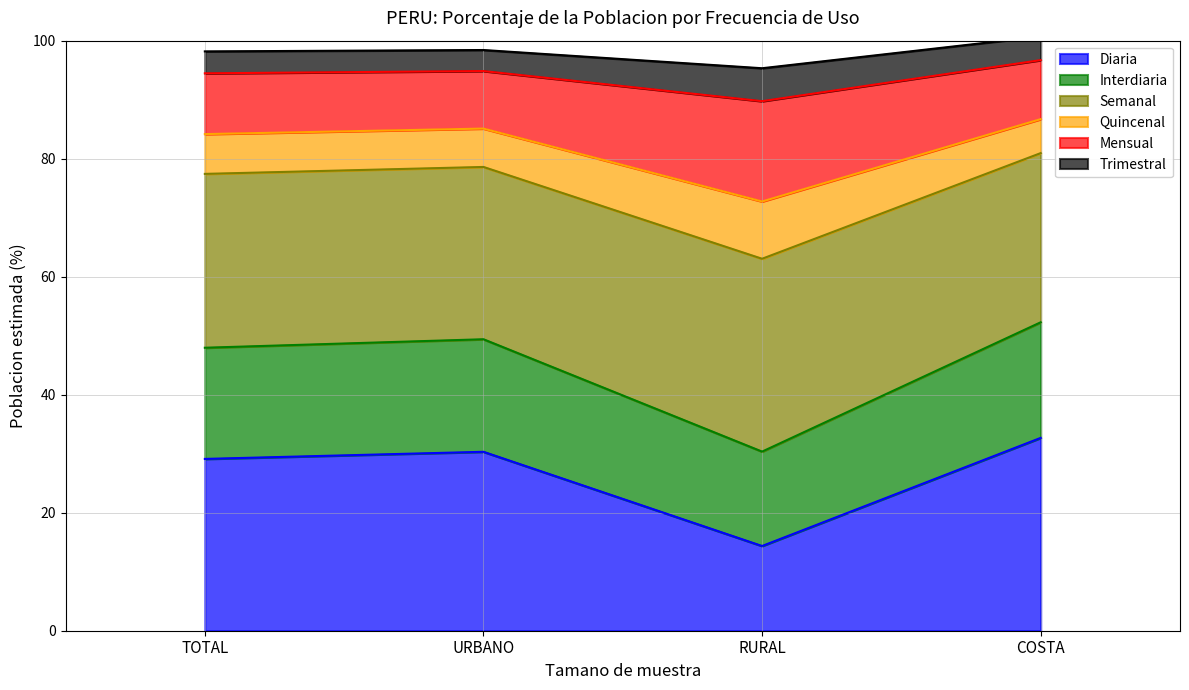

Where is the first local maximum for Semanal?

URBANO